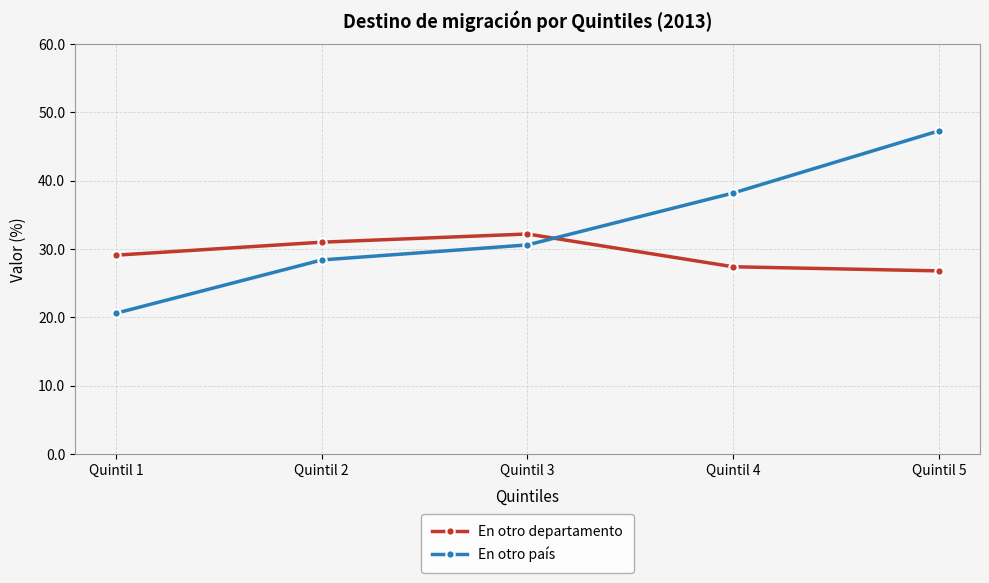

Reading left to right, extract all data points from this chart.

En otro departamento: Quintil 1=29.1	Quintil 2=31.0	Quintil 3=32.2	Quintil 4=27.4	Quintil 5=26.8
En otro país: Quintil 1=20.6	Quintil 2=28.4	Quintil 3=30.6	Quintil 4=38.2	Quintil 5=47.3